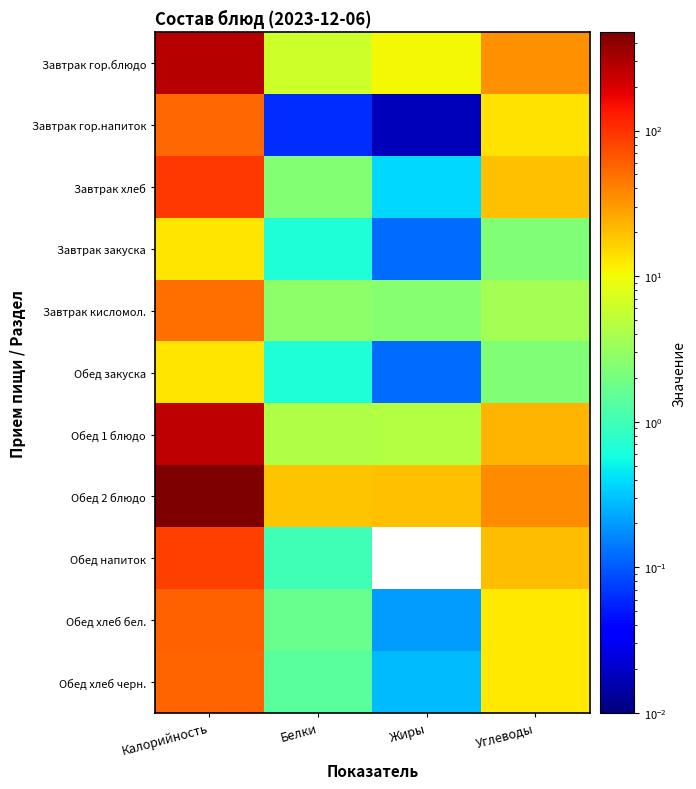

Reading left to right, list all the values displayed in this chart.

Завтрак гор.блюдо: Калорийность=284.0	Белки=6.4	Жиры=10.5	Углеводы=33.9
Завтрак гор.напиток: Калорийность=54.4	Белки=0.1	Жиры=0.0	Углеводы=13.5
Завтрак хлеб: Калорийность=92.3	Белки=2.5	Жиры=0.4	Углеводы=19.8
Завтрак закуска: Калорийность=13.2	Белки=0.7	Жиры=0.1	Углеводы=2.3
Завтрак кисломол.: Калорийность=50.0	Белки=2.7	Жиры=2.5	Углеводы=3.6
Обед закуска: Калорийность=13.2	Белки=0.7	Жиры=0.1	Углеводы=2.3
Обед 1 блюдо: Калорийность=253.4	Белки=4.3	Жиры=4.5	Углеводы=22.6
Обед 2 блюдо: Калорийность=471.2	Белки=18.8	Жиры=19.4	Углеводы=35.1
Обед напиток: Калорийность=84.8	Белки=1.0	Жиры=0.0	Углеводы=20.2
Обед хлеб бел.: Калорийность=58.6	Белки=1.7	Жиры=0.2	Углеводы=12.5
Обед хлеб черн.: Калорийность=56.8	Белки=1.4	Жиры=0.3	Углеводы=12.2